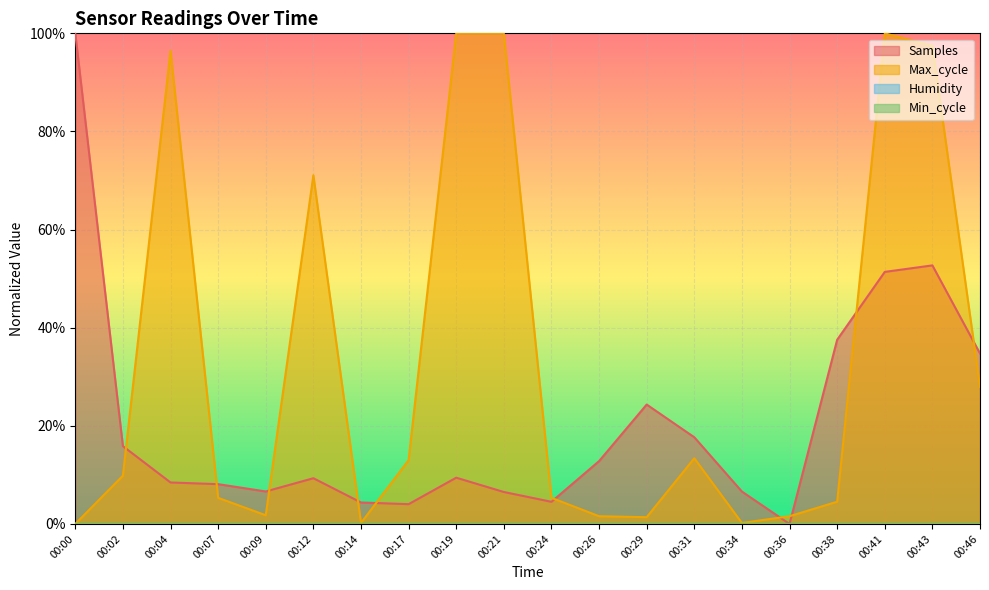

What is the total value across all series at 00:46?

0.6